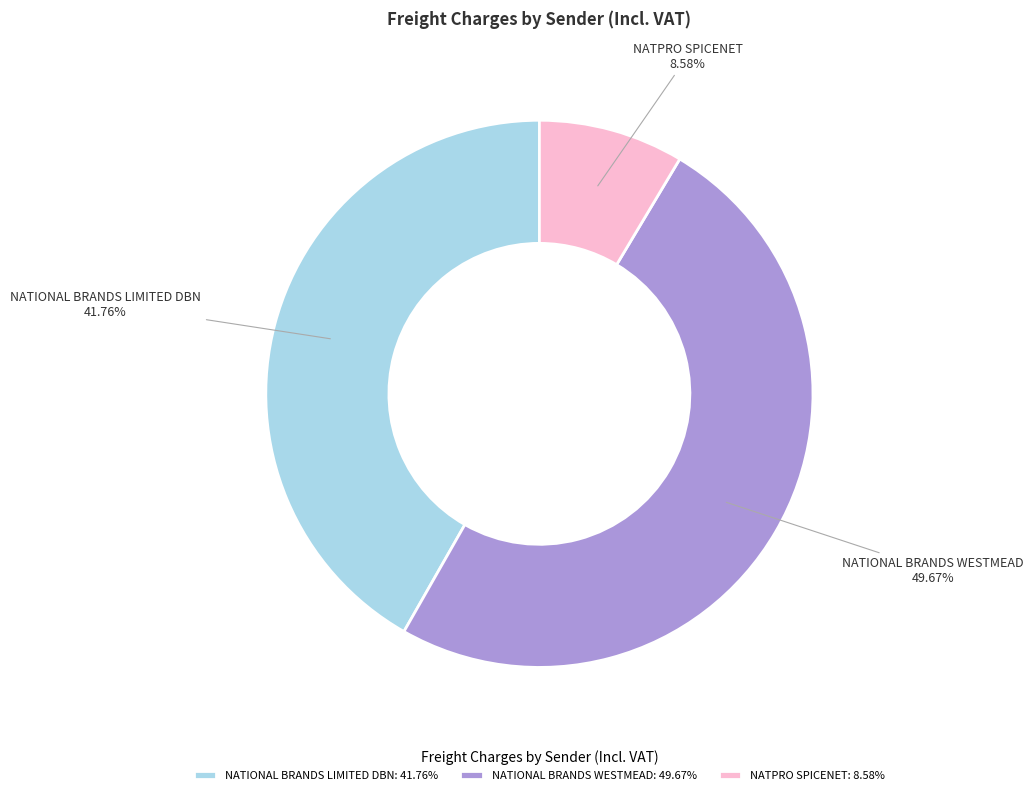

To the nearest percent, what is the combined percentage of NATIONAL BRANDS WESTMEAD and NATIONAL BRANDS LIMITED DBN?

91%